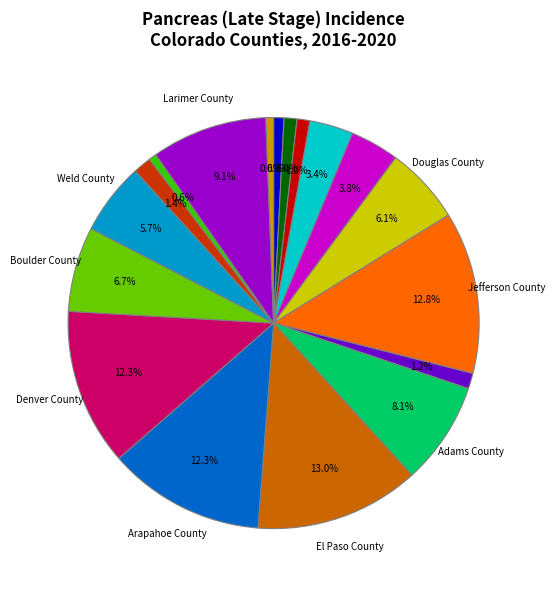

Is there any slice that represents more than half of the pie?

No